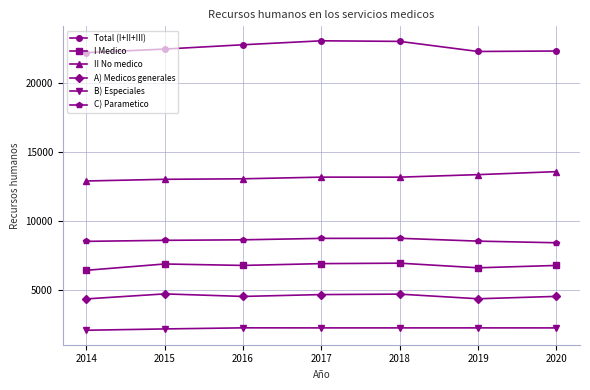

Which series has the largest total across all categories?

Total (I+II+III)